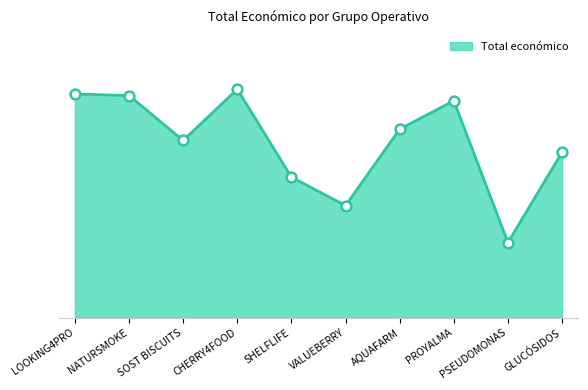

Approximately how many times larger is the value at NATURSMOKE compared to CHERRY4FOOD?

1.0